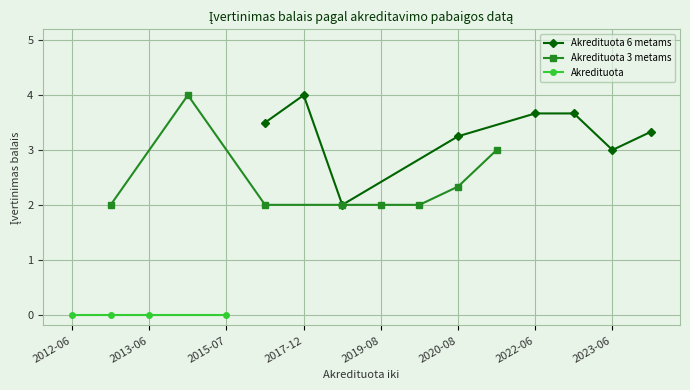

Does the chart display data point markers on the line(s)?

Yes